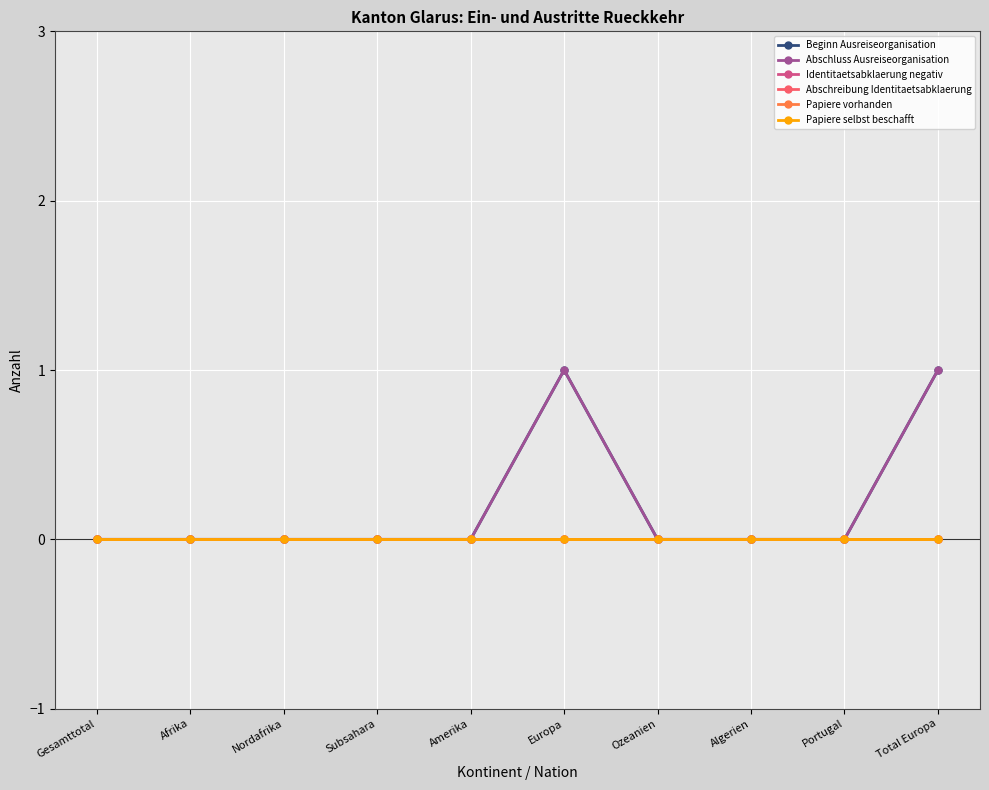

At how many categories does at least one series exceed 0?

2